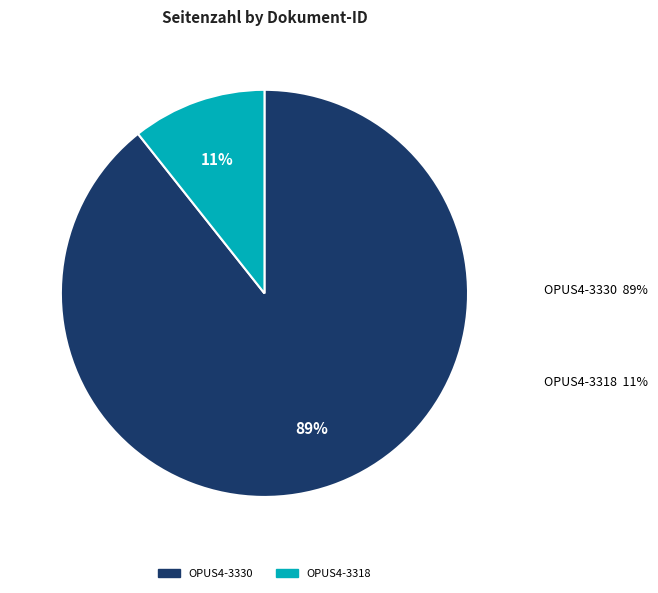

Combined, do OPUS4-3330 and OPUS4-3318 account for over 50%?

Yes